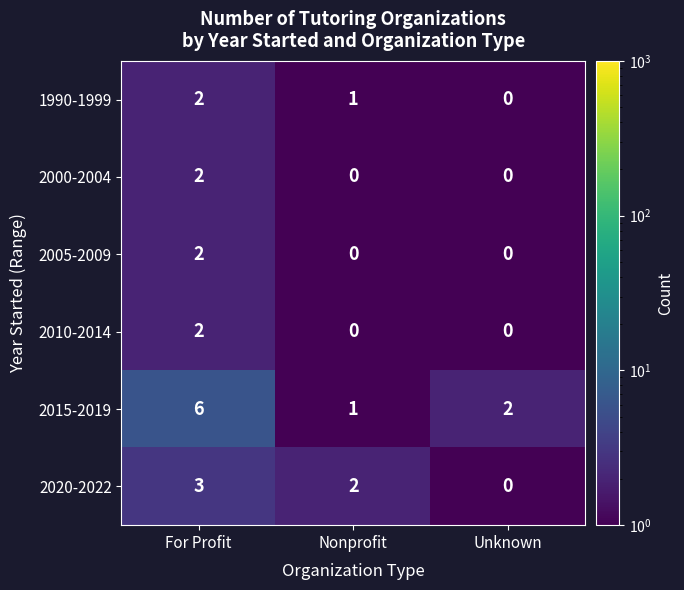

What is the difference between the maximum and second lowest values in the 2015-2019 series?

4